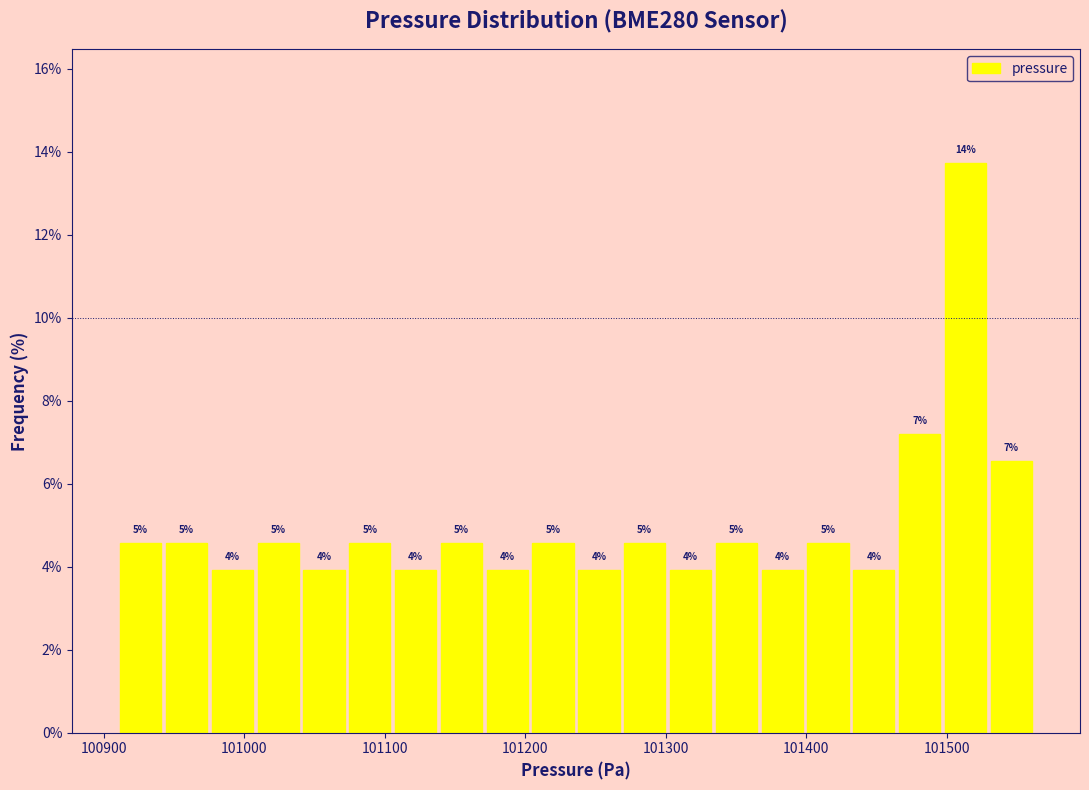

Around what value on the x-axis is the tallest bar? Give the approximate position of its centre, as read against the axis.

101510